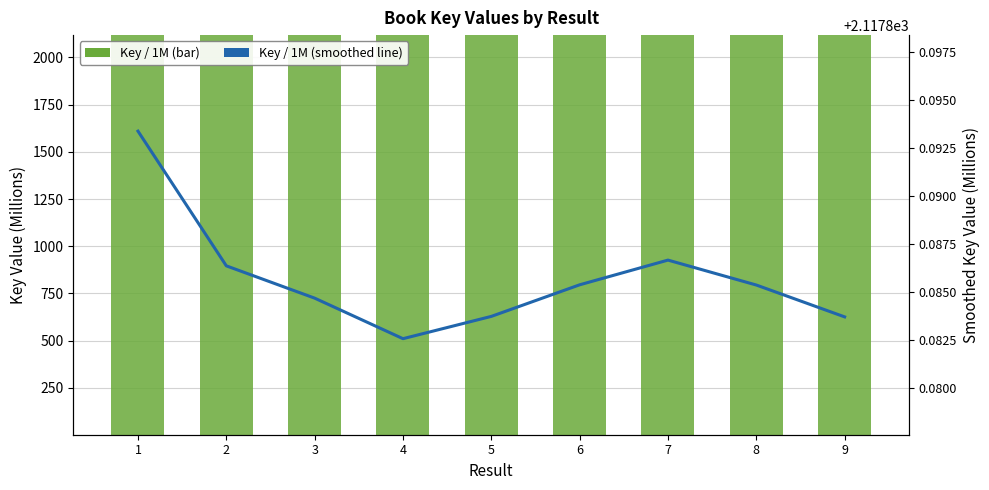

Reading right to left, list all the values displayed in this chart.

Key / 1M (bar): 9=2117.9	8=2117.9	7=2117.9	6=2117.9	5=2117.9	4=2117.9	3=2117.9	2=2117.9	1=2117.9
Key / 1M (smoothed line): 9=2117.9	8=2117.9	7=2117.9	6=2117.9	5=2117.9	4=2117.9	3=2117.9	2=2117.9	1=2117.9